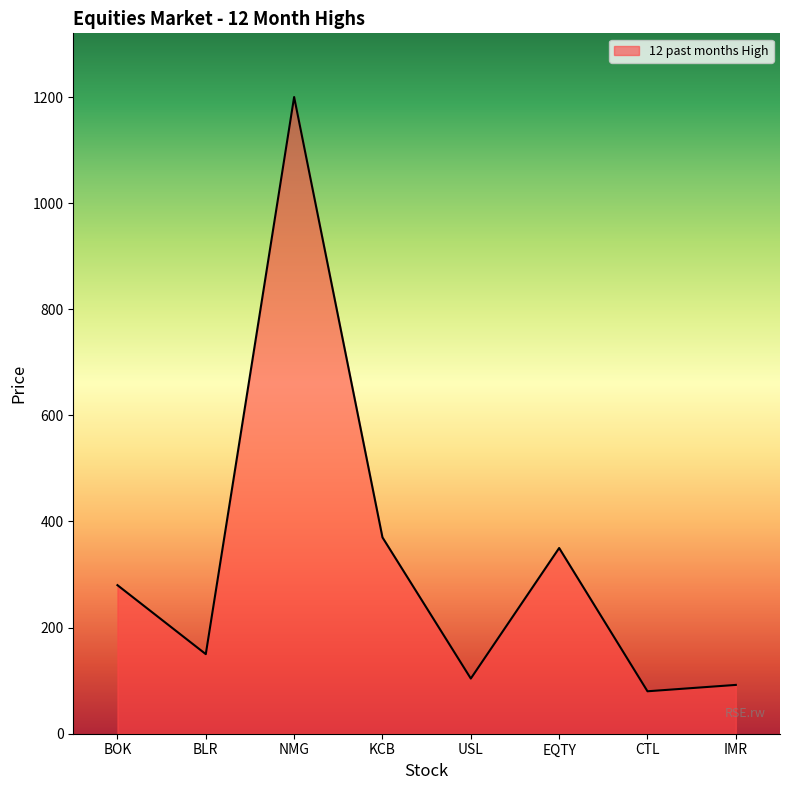

True or false: there are more than 1 points higher than both neighbors.

True